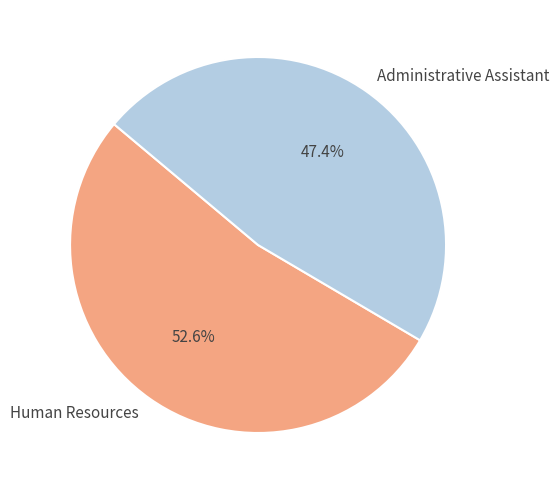

How much of the chart is everything except Administrative Assistant?

52.6%